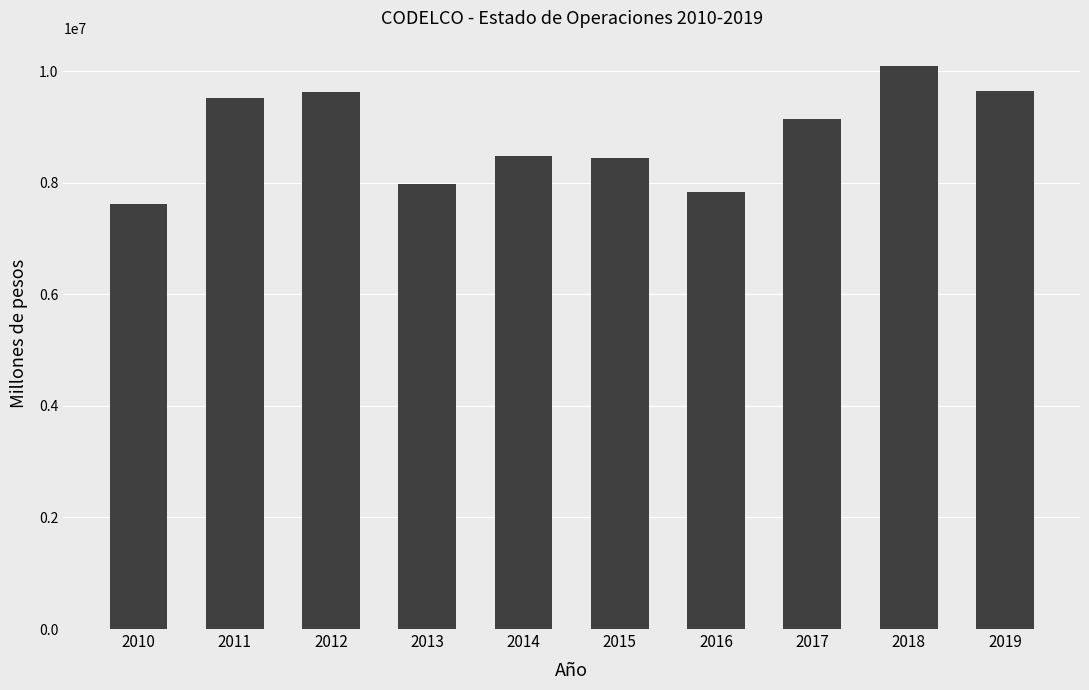

What is the value of the 5th bar from the left?

8483850.9